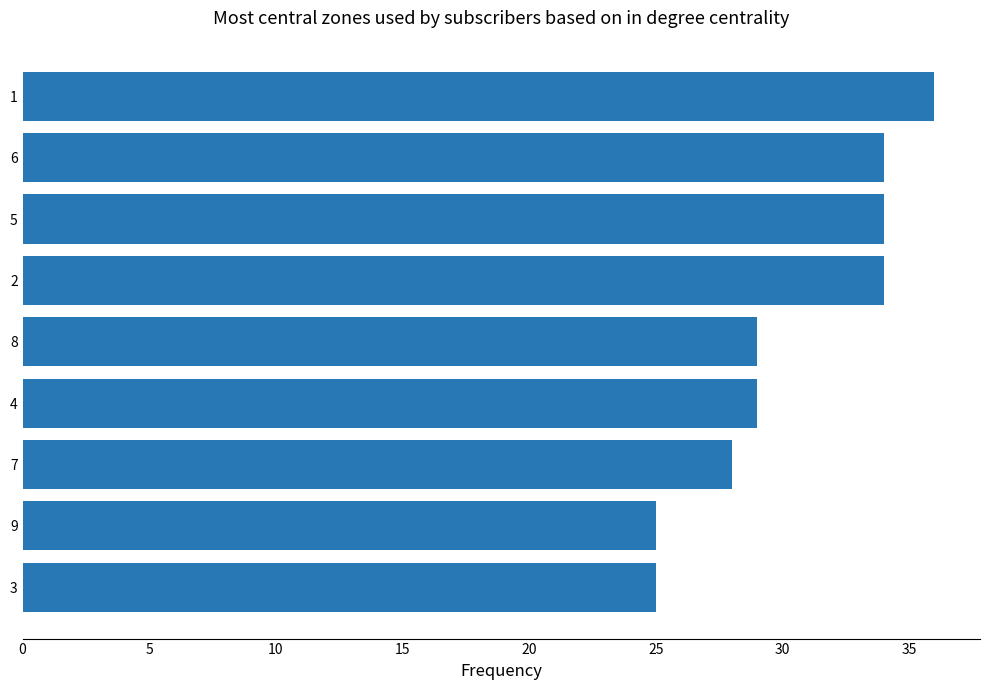

Reading top to bottom, transcribe all the data shown in this chart.

1=36	6=34	5=34	2=34	8=29	4=29	7=28	9=25	3=25